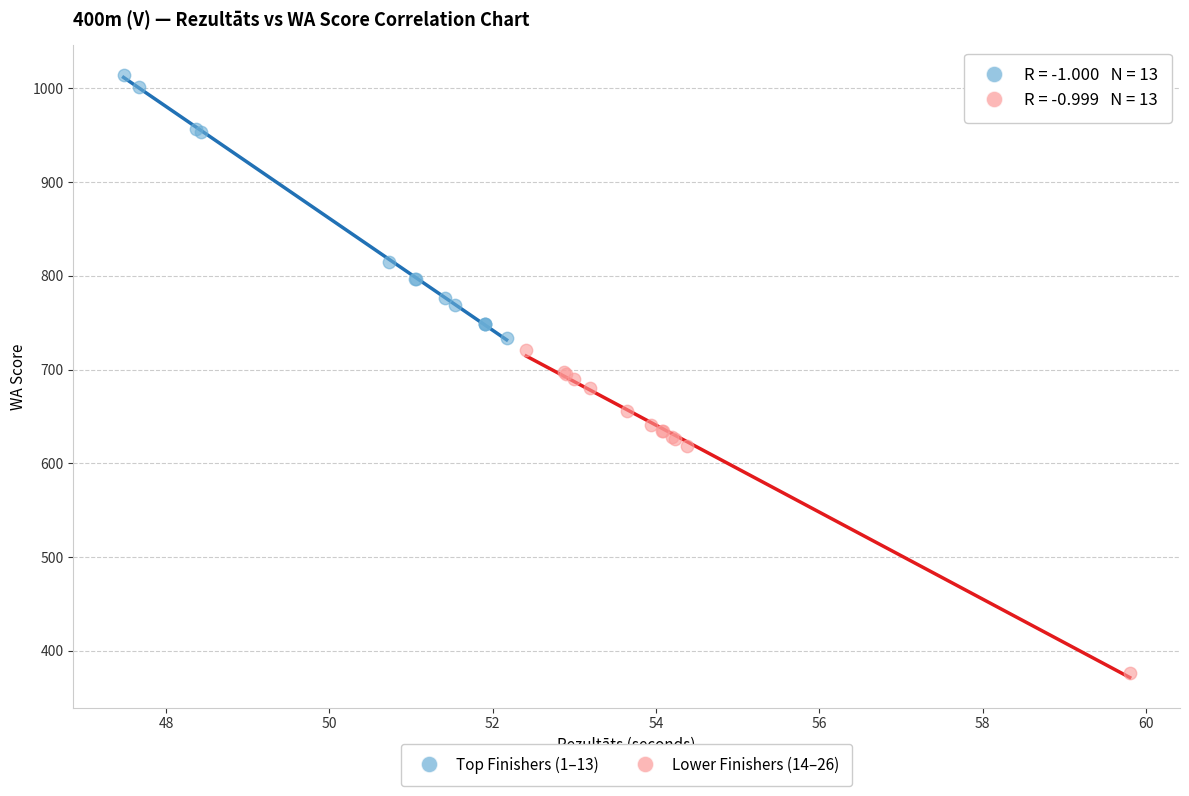

Which series has the widest spread of Y values?

Lower Finishers (14–26)